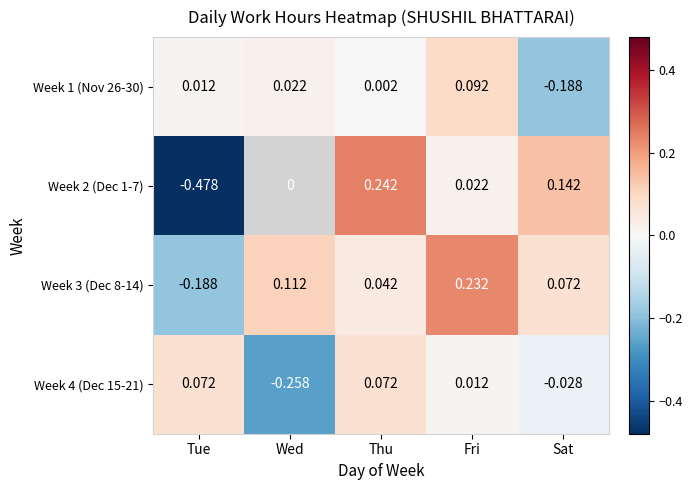

At which label does Week 4 (Dec 15-21) first exceed 0?

Tue